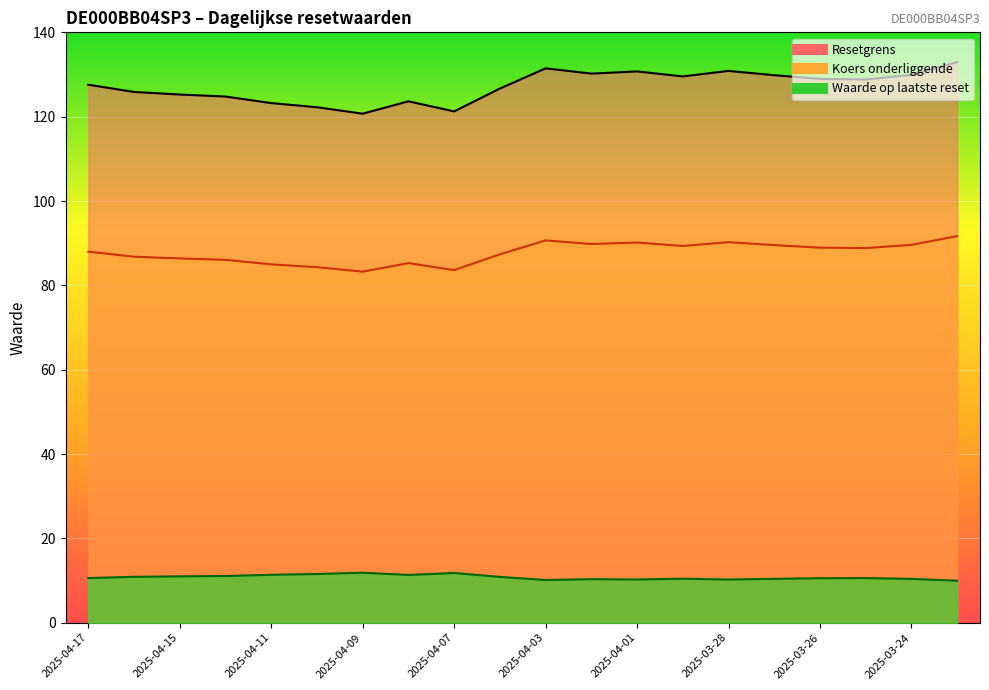

Rank the series at 2025-04-16 from lowest to highest value.

Waarde op laatste reset, Koers onderliggende, Resetgrens